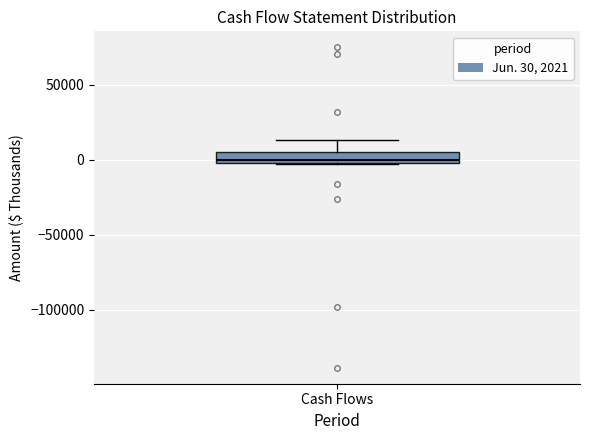

Transcribe this box plot: give where the median line is, the range the box spans, and where the two whiskers end, as read against the y-axis. The values are not printed on the chart, so give them approximately, as read against the axis.

median 0 (just above the box's lower edge), box 0 to 5000, whiskers -5000 to 15000